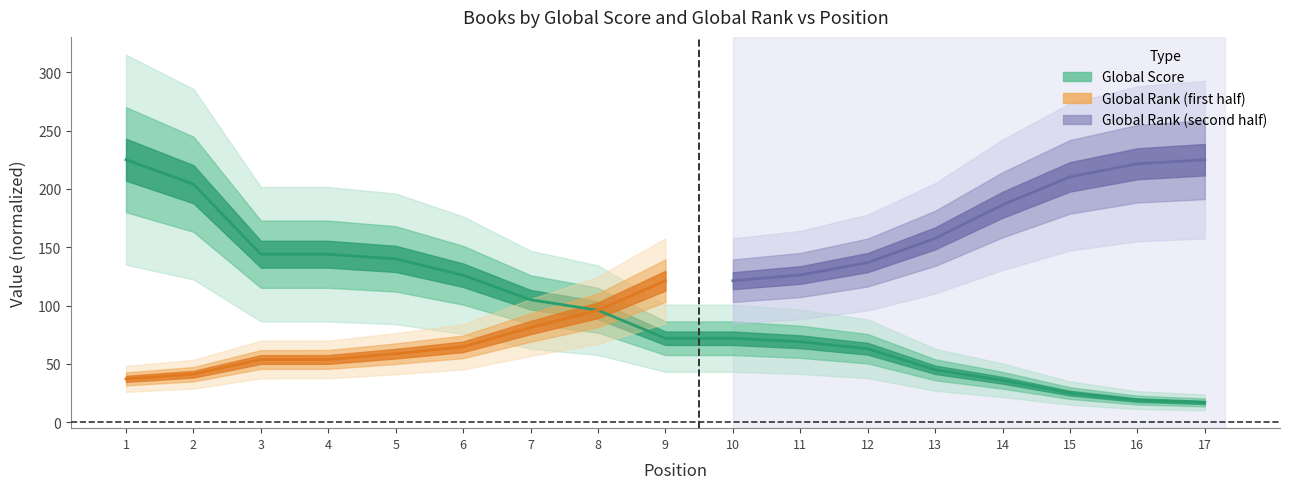

Is it true that the value at 10 is 117?

False